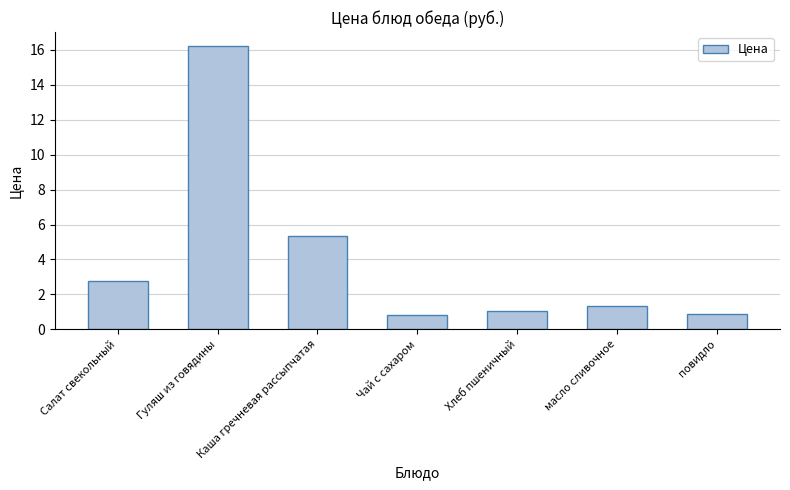

What is the average value?

4.1